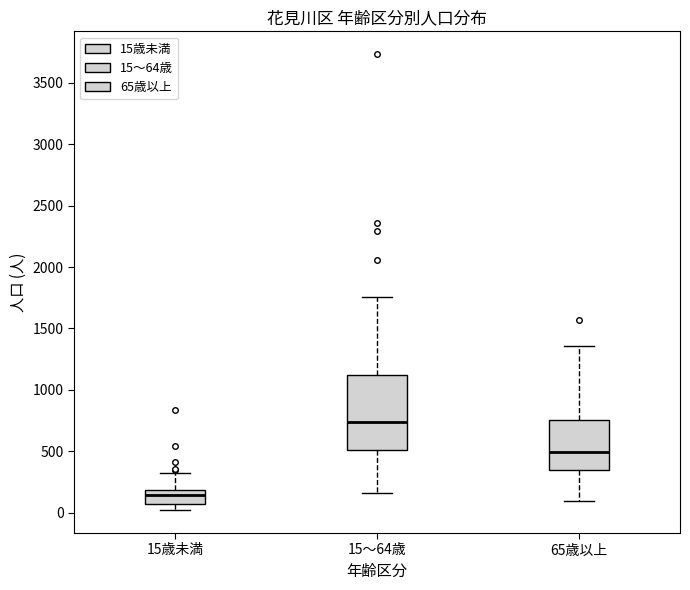

Where is the upper edge of the box for 15歳未満 on the y-axis? The values are not printed on the chart, so give them approximately, as read against the axis.

200